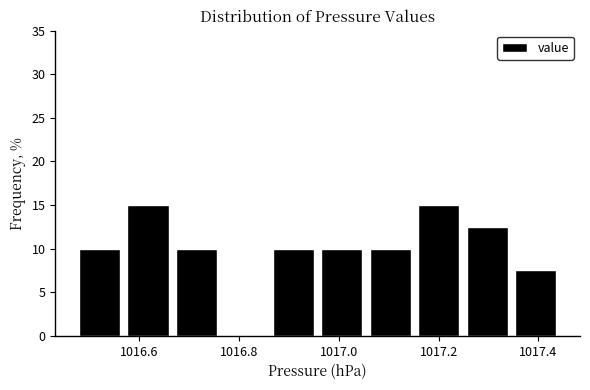

Reading left to right, transcribe this chart: for each bar, give the range it covers on the x-axis and its height. Neither the bar edges nor the heights are printed on the chart, so give them approximately, as read against the axes.

1016.48 to 1016.58: 10.0
1016.58 to 1016.68: 15.0
1016.68 to 1016.78: 10.0
1016.78 to 1016.86: 0
1016.86 to 1016.96: 10.0
1016.96 to 1017.06: 10.0
1017.06 to 1017.16: 10.0
1017.16 to 1017.26: 15.0
1017.26 to 1017.36: 12.5
1017.36 to 1017.46: 7.5